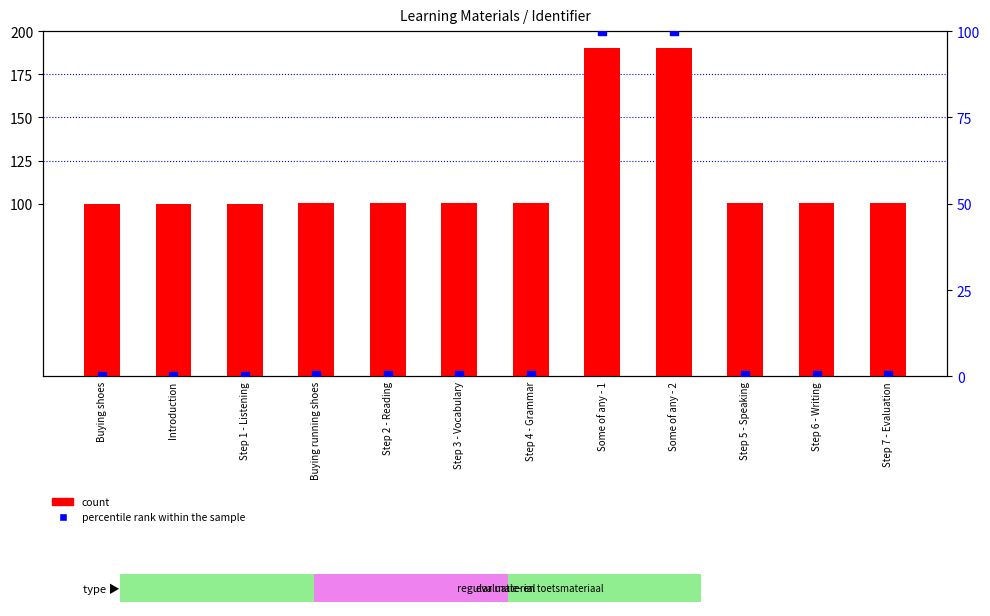

Which series reaches the minimum Y coordinate?

percentile rank within the sample